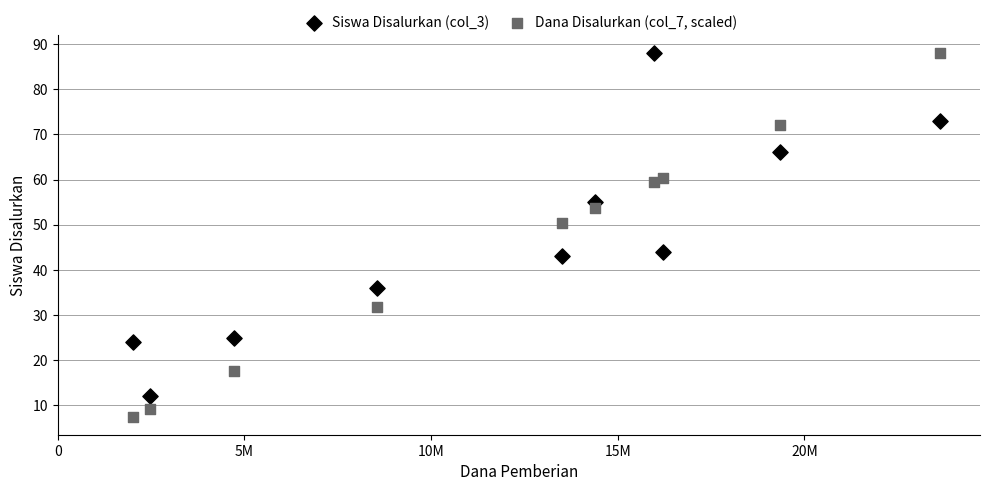

Which series reaches the minimum Y coordinate?

Dana Disalurkan (col_7, scaled)